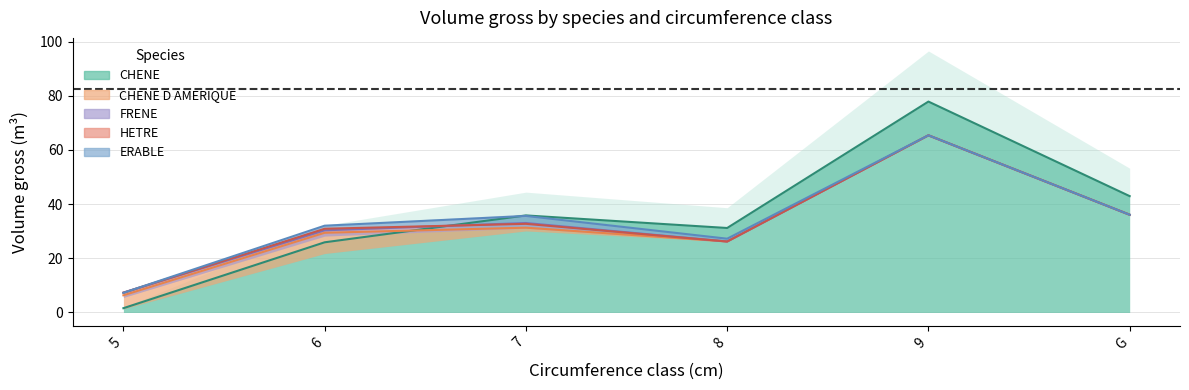

Where is the first local maximum for ERABLE?

7